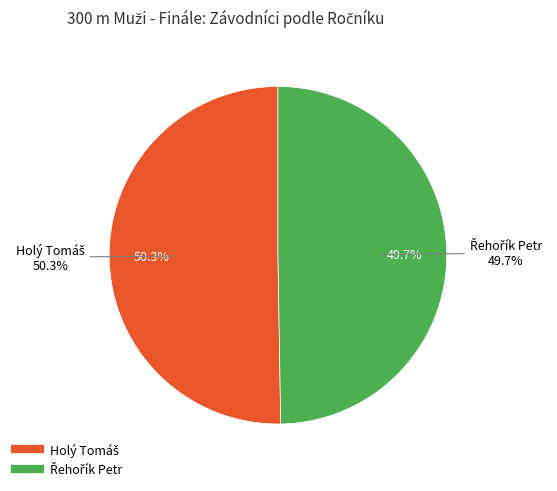

To the nearest percent, what is the average slice percentage?

50%